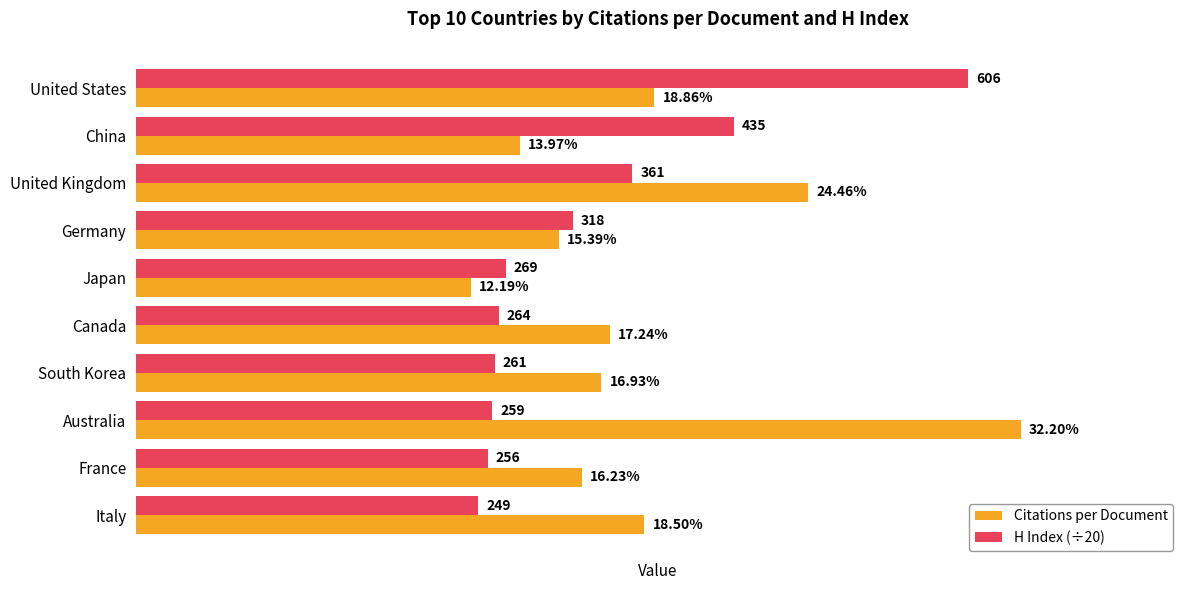

Rank the series by their average value, from highest to lowest.

Citations per Document, H Index (÷20)